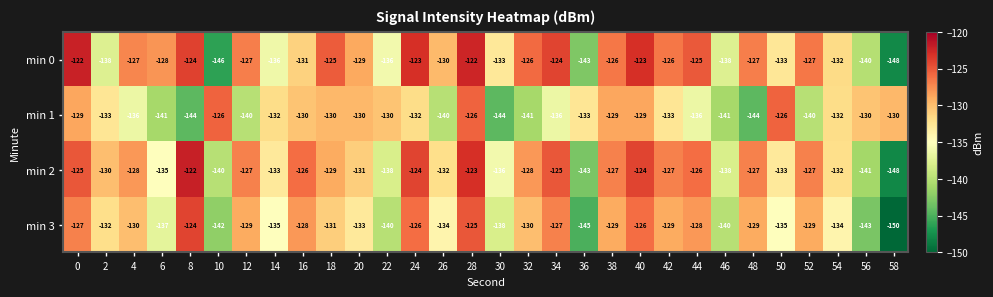

The min 0 series shows -126 at 32. True or false?

True